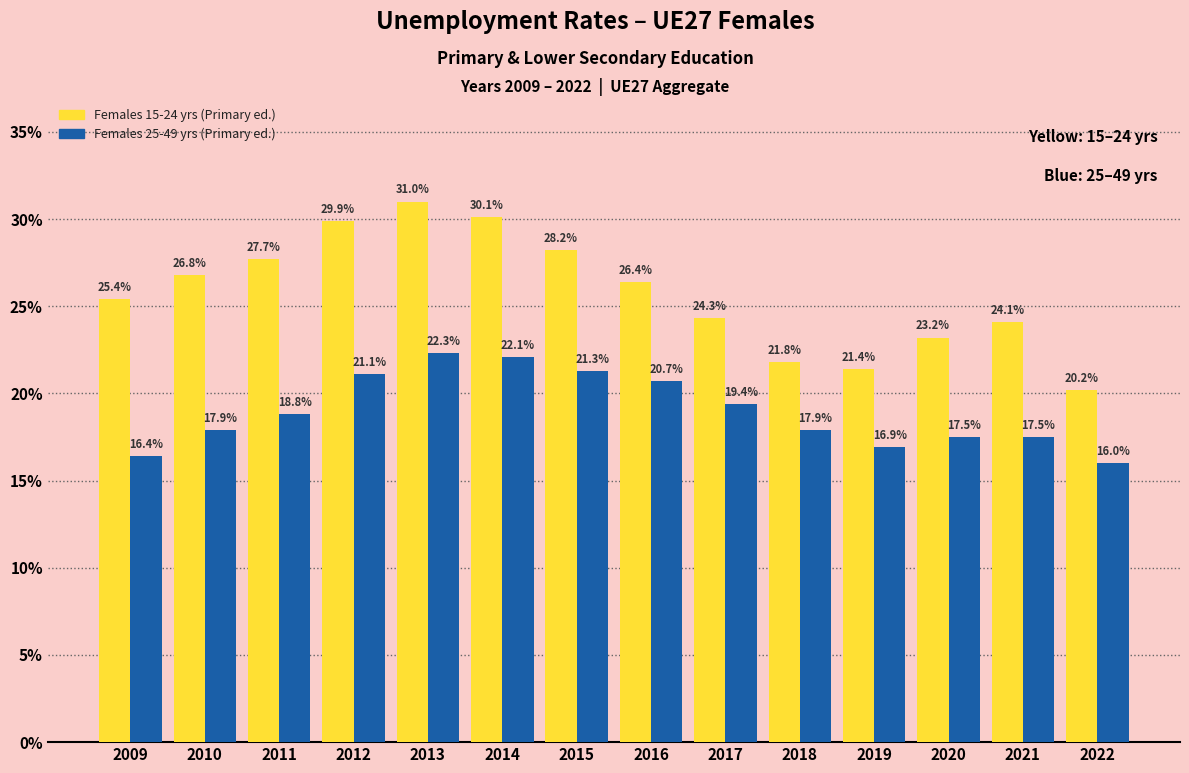

Reading left to right, what are all the values shown in this chart?

Females 15-24 yrs (Primary ed.): 2009=25.4	2010=26.8	2011=27.7	2012=29.9	2013=31.0	2014=30.1	2015=28.2	2016=26.4	2017=24.3	2018=21.8	2019=21.4	2020=23.2	2021=24.1	2022=20.2
Females 25-49 yrs (Primary ed.): 2009=16.4	2010=17.9	2011=18.8	2012=21.1	2013=22.3	2014=22.1	2015=21.3	2016=20.7	2017=19.4	2018=17.9	2019=16.9	2020=17.5	2021=17.5	2022=16.0